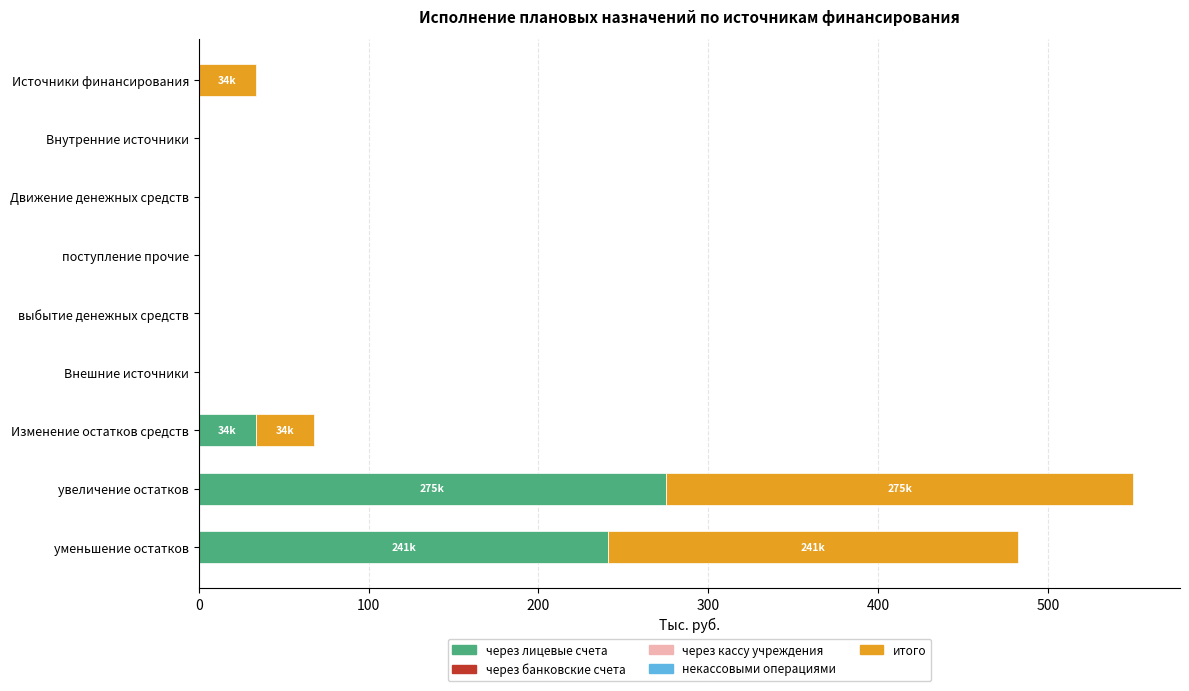

How many series are shown in this chart?

2